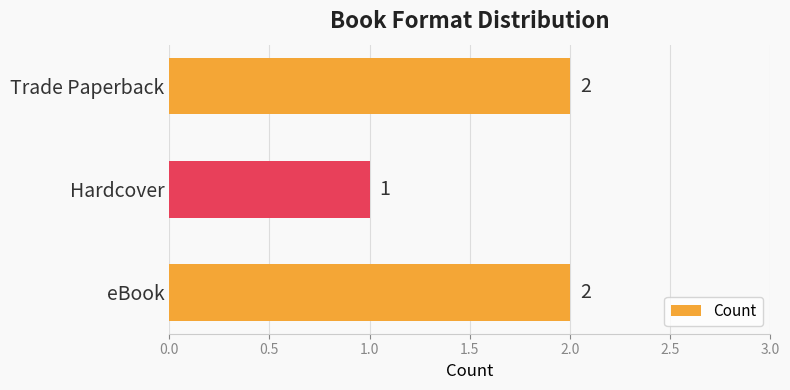

Which category has the lowest value across all series?

Hardcover